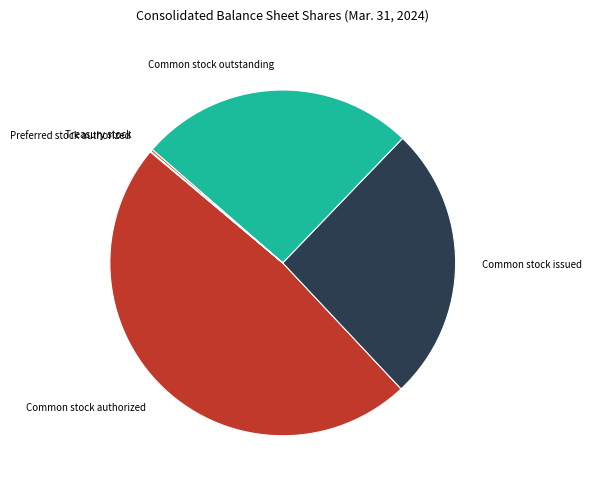

Is it true that Common stock issued is 16% of the pie?

False